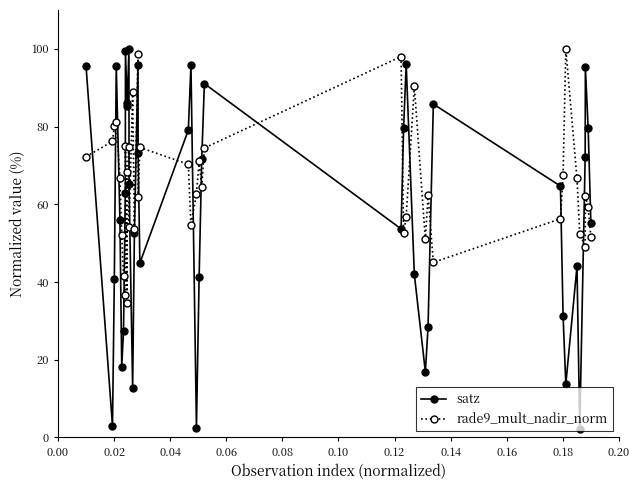

What is the value of the satz point at the 6th from the left?

18.1